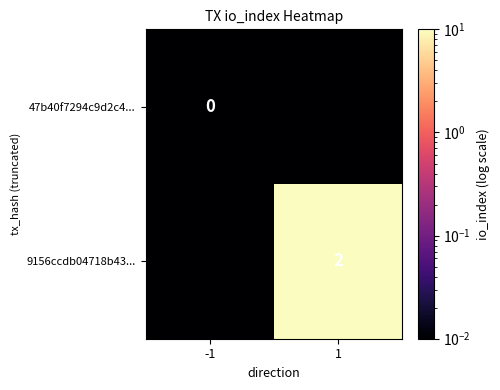

Between -1 and 1, which series saw the biggest shift?

9156ccdb04718b43...